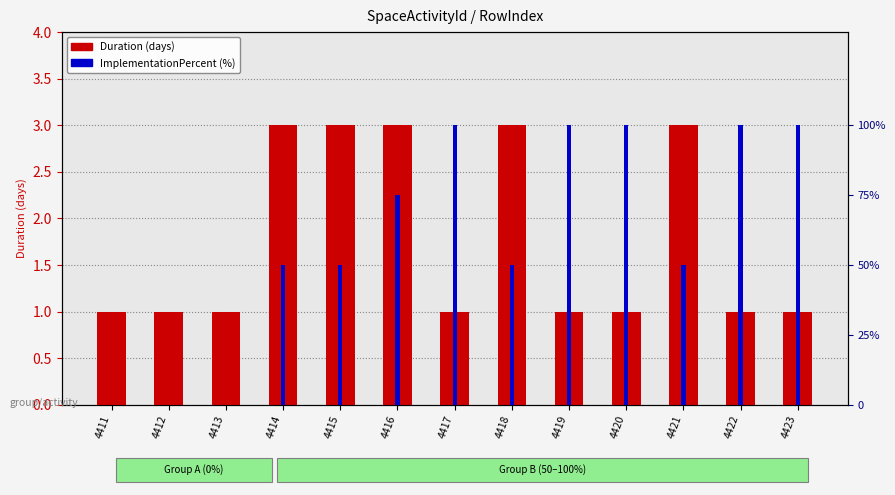

What is the highest value of the Duration series?

3